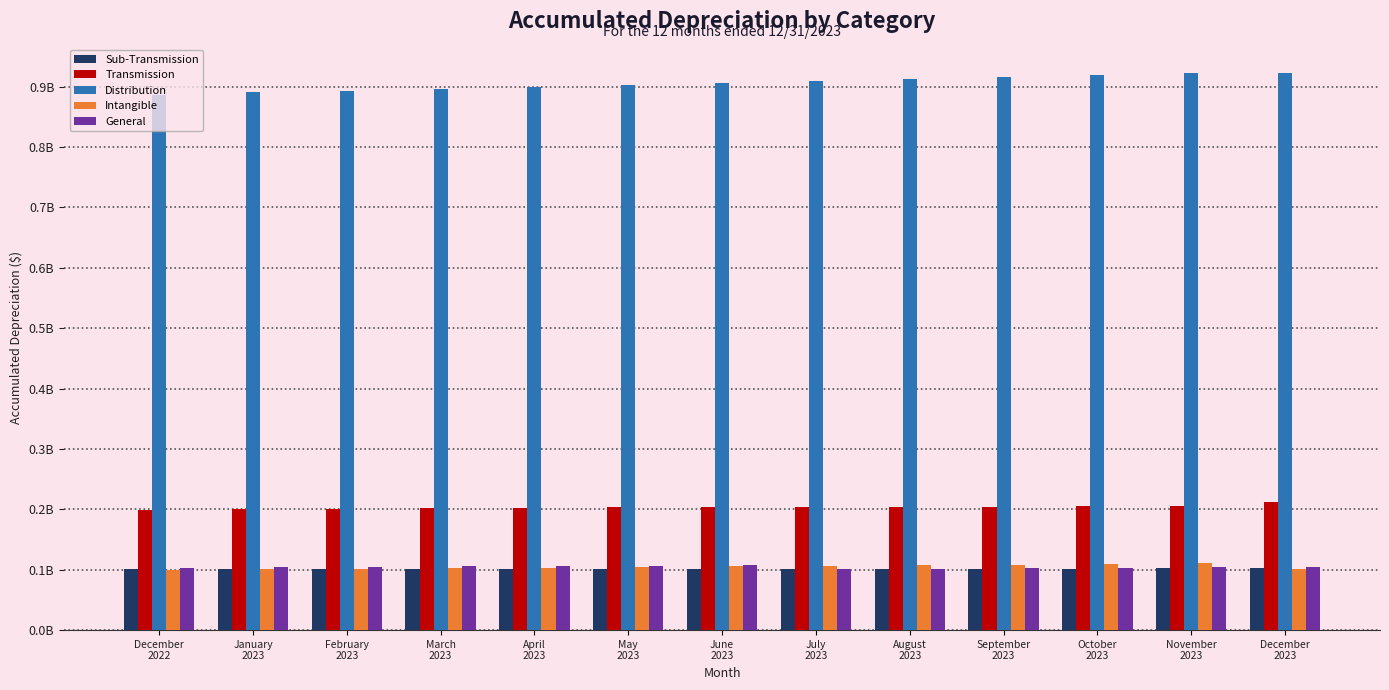

Rank the series at April
2023 from highest to lowest value.

Distribution, Transmission, General, Intangible, Sub-Transmission